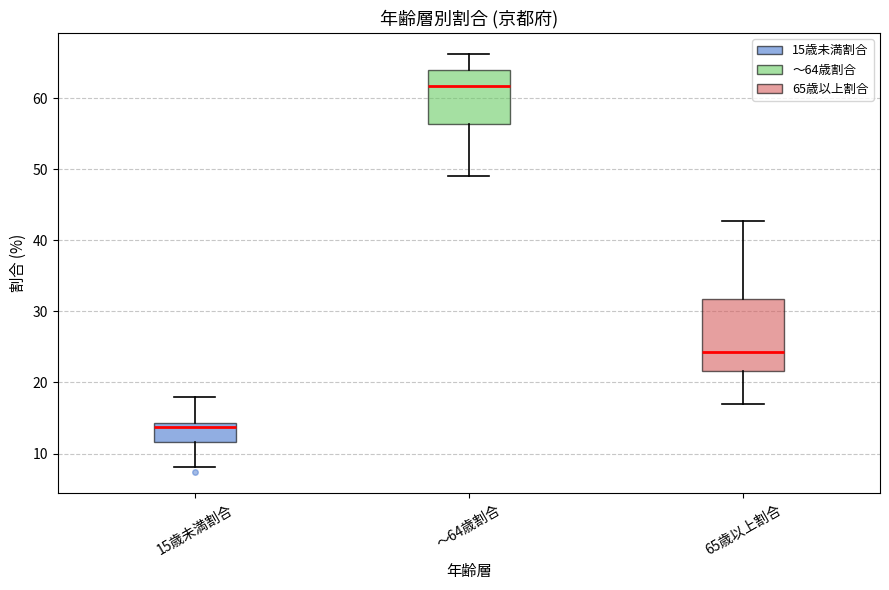

Reading left to right, read every box against the y-axis: the position of its median line, the range the box covers, and the ends of its whiskers. The values are not printed on the chart, so give them approximately, as read against the axis.

15歳未満割合: median 14 (just below the box's upper edge), box 12 to 14, whiskers 8 to 18
～64歳割合: median 62, box 56 to 64, whiskers 49 to 66
65歳以上割合: median 24, box 22 to 32, whiskers 17 to 43